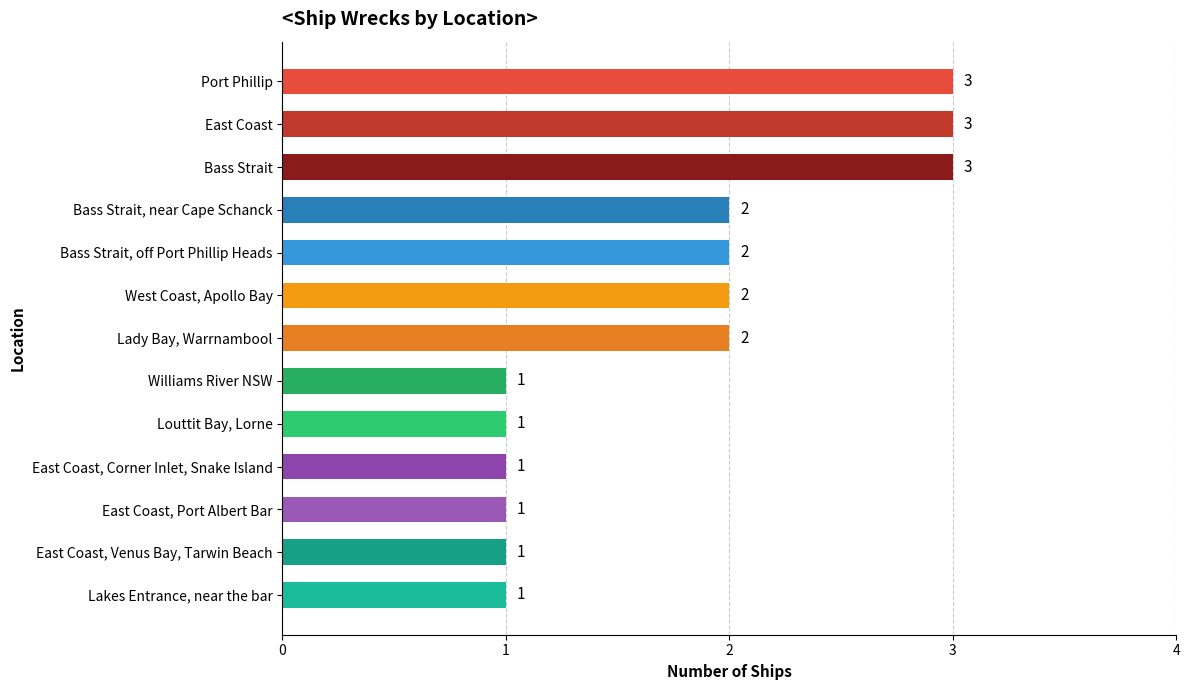

Reading bottom to top, extract all data points from this chart.

Lakes Entrance, near the bar=1	East Coast, Venus Bay, Tarwin Beach=1	East Coast, Port Albert Bar=1	East Coast, Corner Inlet, Snake Island=1	Louttit Bay, Lorne=1	Williams River NSW=1	Lady Bay, Warrnambool=2	West Coast, Apollo Bay=2	Bass Strait, off Port Phillip Heads=2	Bass Strait, near Cape Schanck=2	Bass Strait=3	East Coast=3	Port Phillip=3